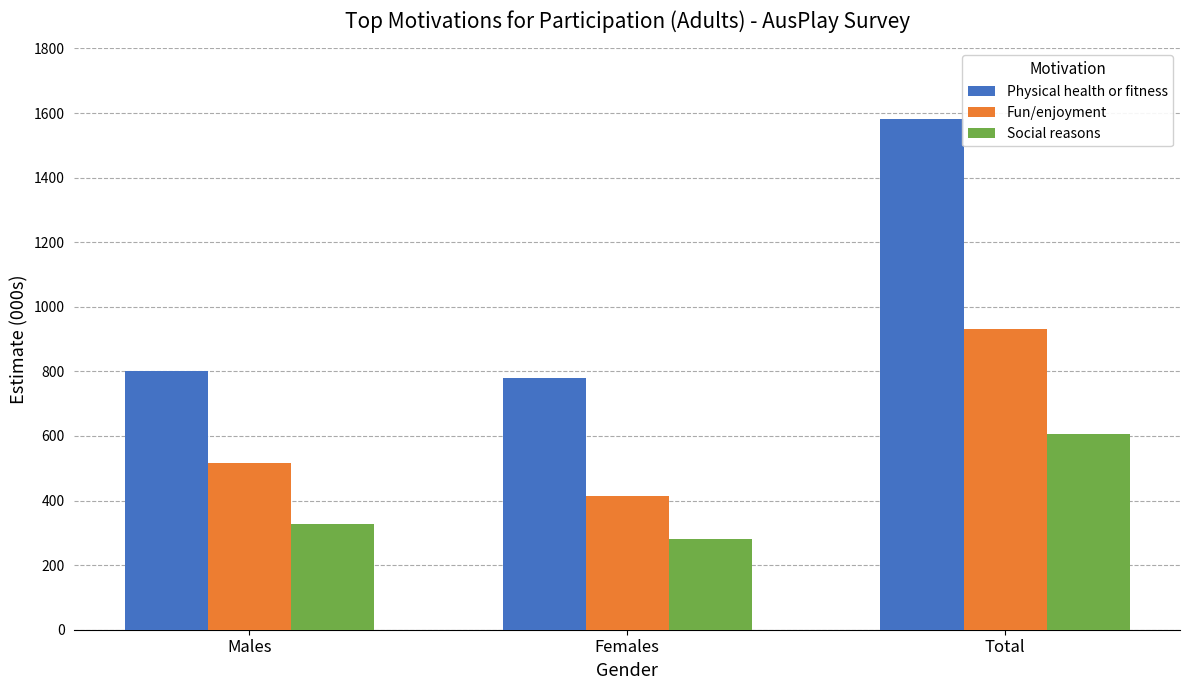

At which category does the chart reach its peak across all series?

Total